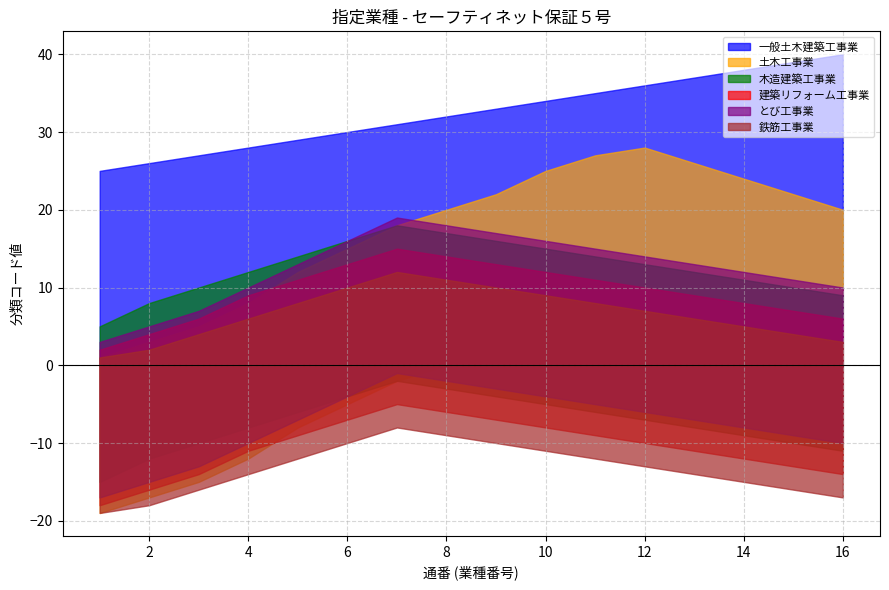

How many values in the とび工事業 series exceed 13?

7